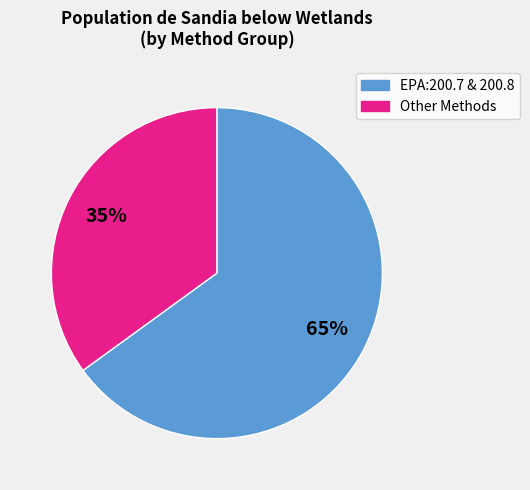

Does any single category account for the majority?

Yes